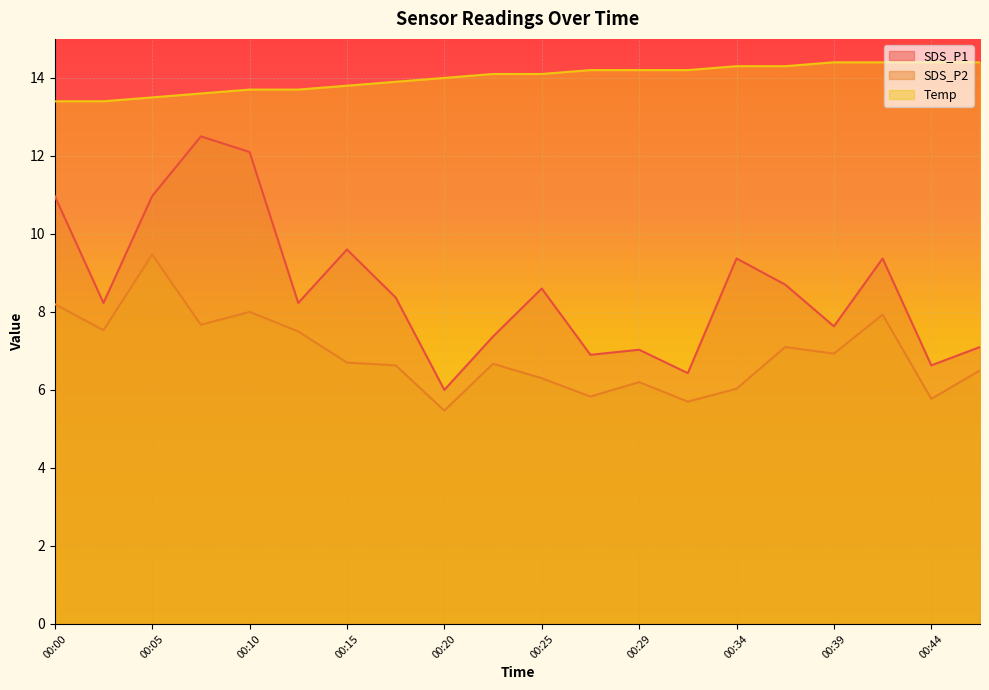

Which series has the largest total across all categories?

Temp